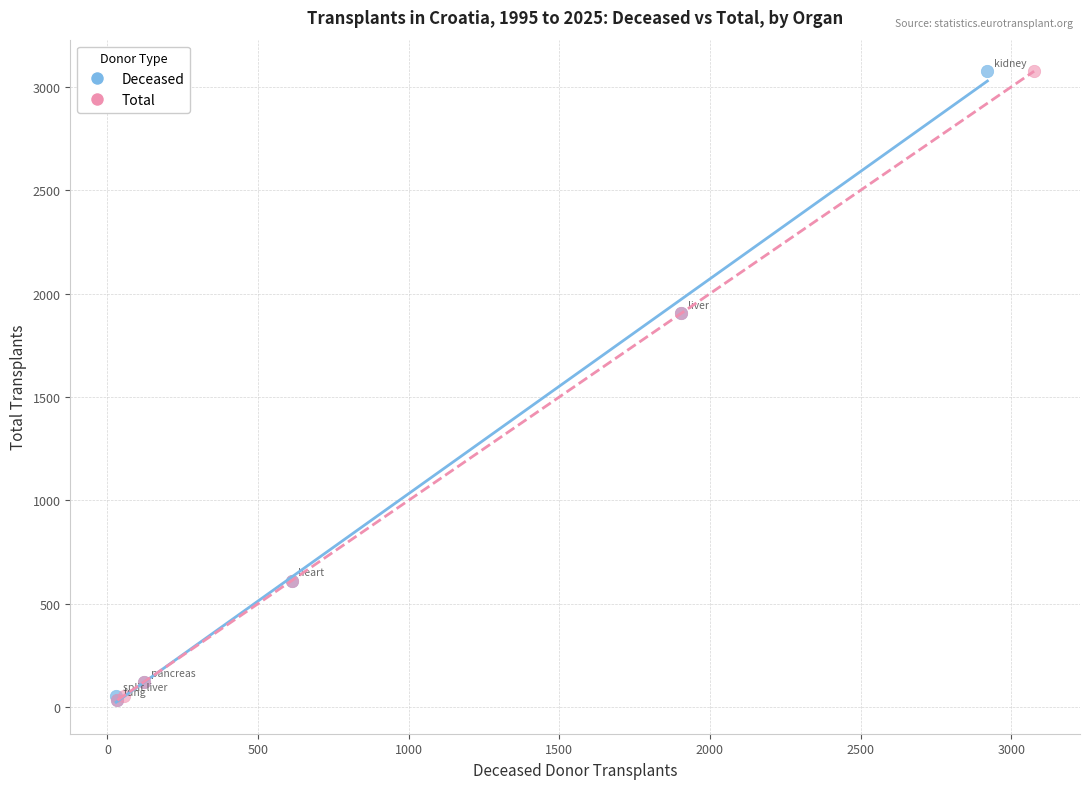

What are all the series names shown in the legend?

Deceased, Total